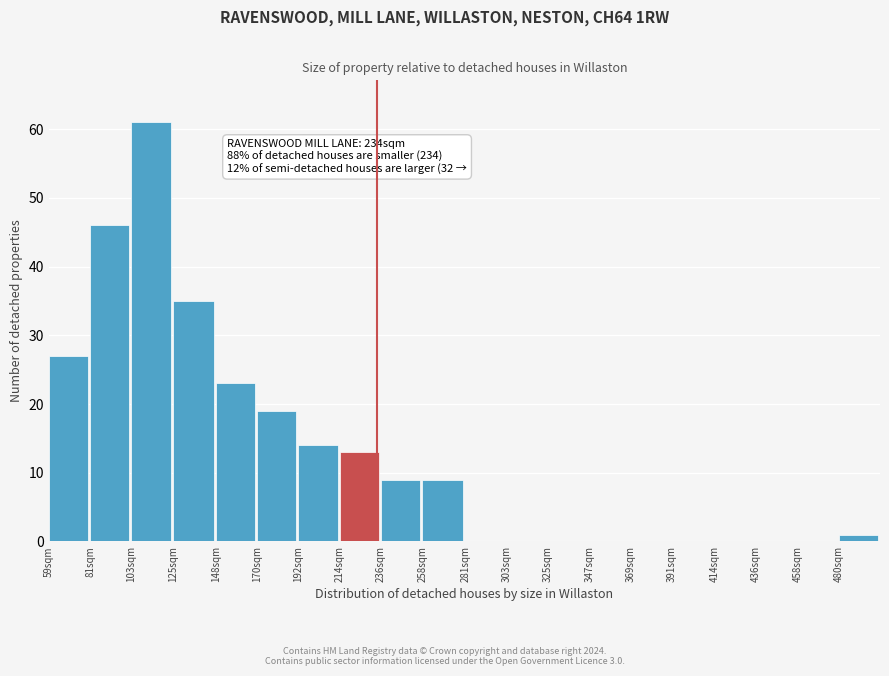

Reading left to right, what are all the values shown in this chart?

59sqm=27	81sqm=46	103sqm=61	125sqm=35	148sqm=23	170sqm=19	192sqm=14	214sqm=13	236sqm=9	258sqm=9	281sqm=0	303sqm=0	325sqm=0	347sqm=0	369sqm=0	391sqm=0	414sqm=0	436sqm=0	458sqm=0	480sqm=1